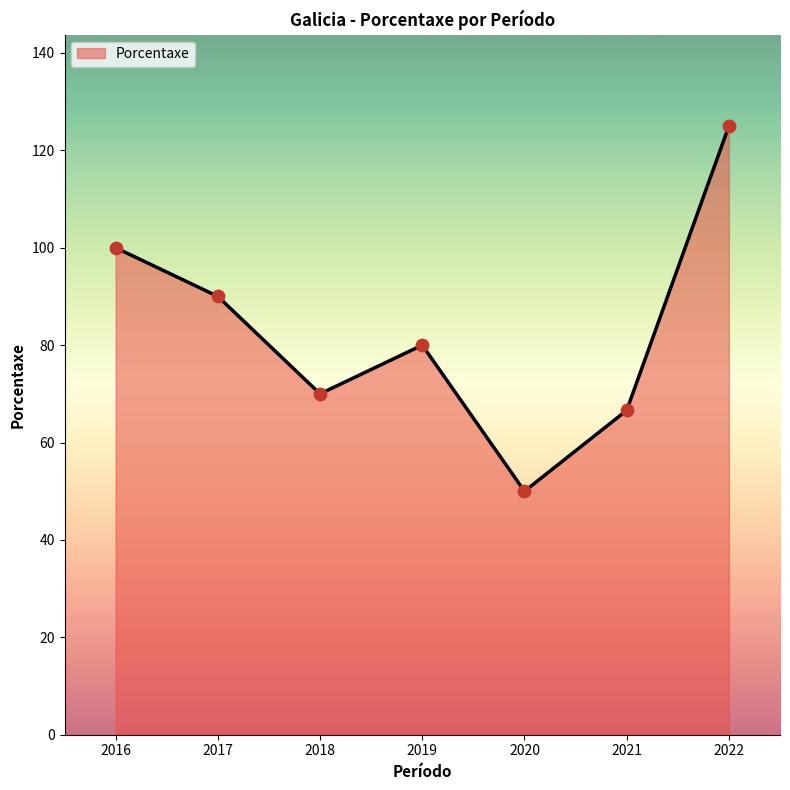

Approximately how many times larger is the value at 2016 compared to 2018?

1.4